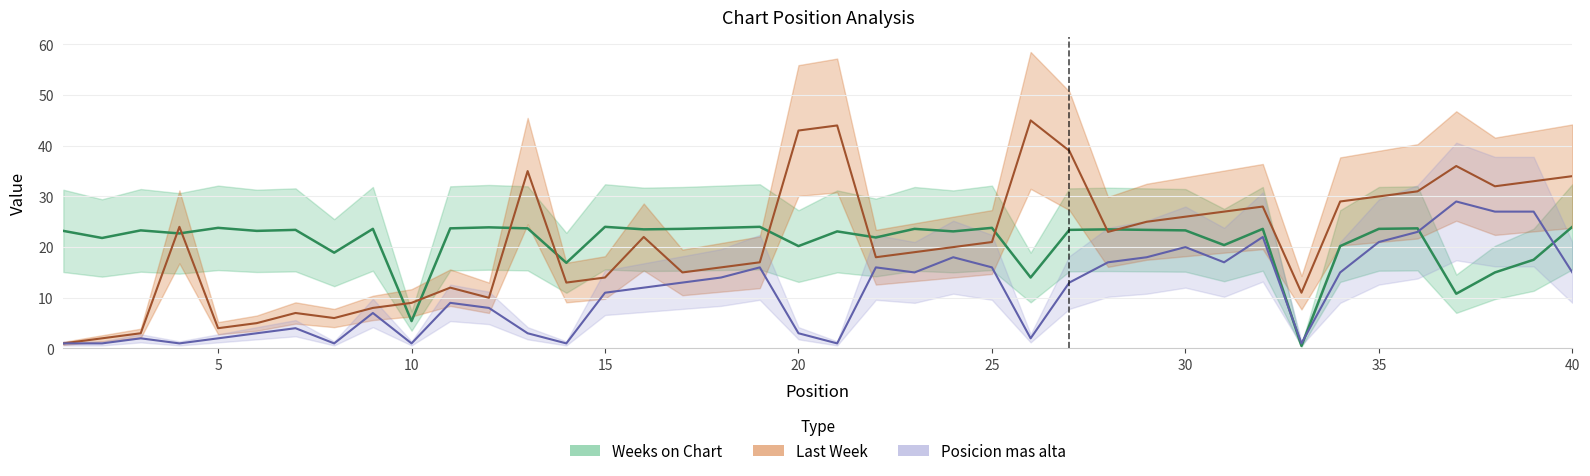

What is the difference between the maximum and second lowest values in the Last Week series?

43.0